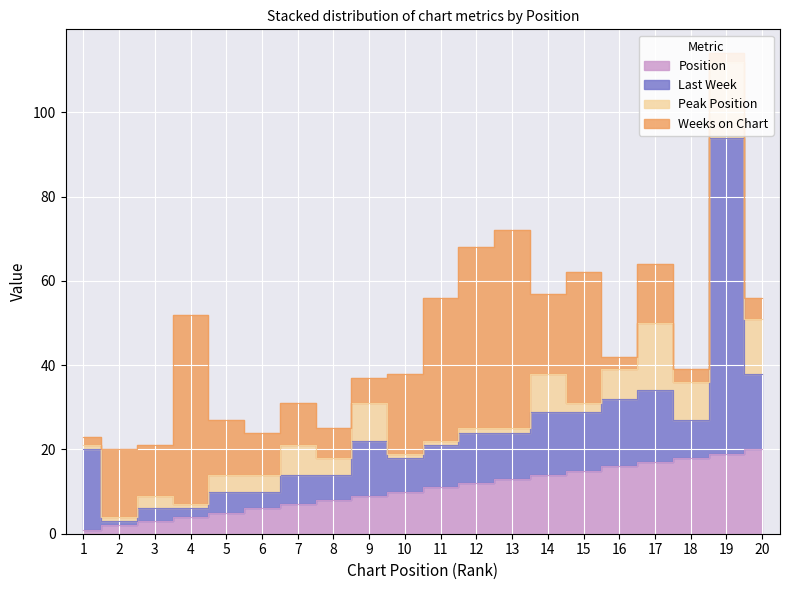

What is the average value of the Peak Position series?

6